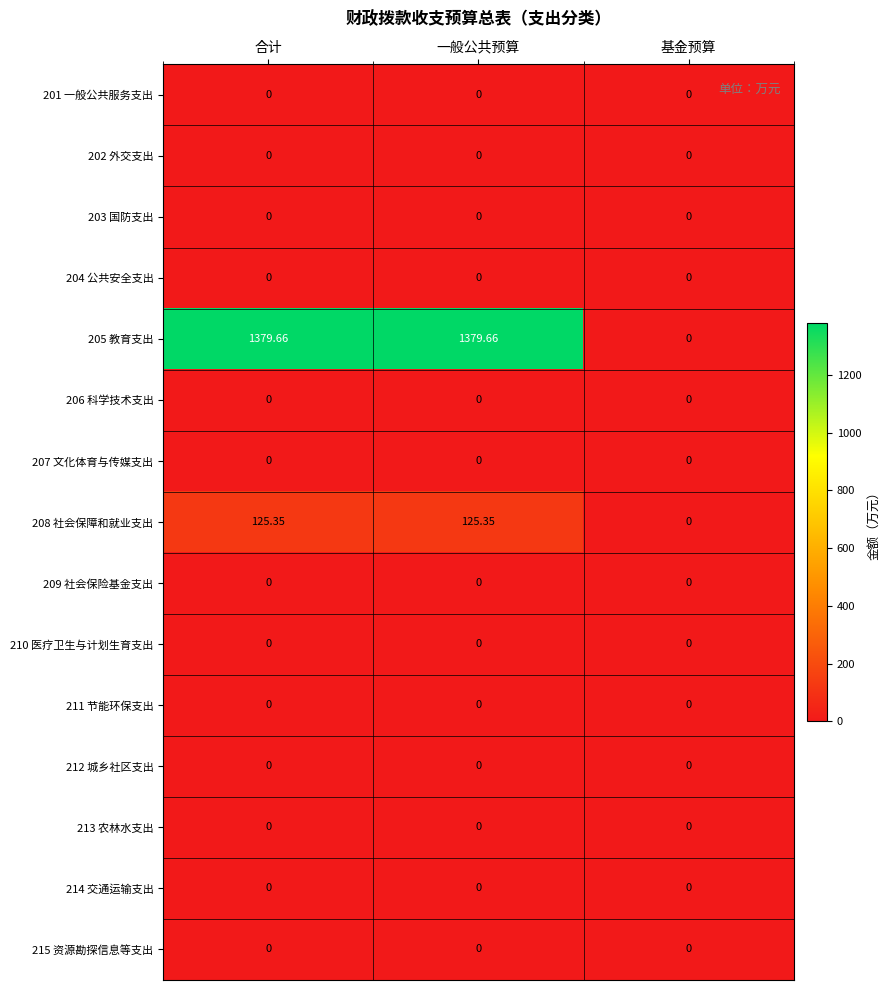

Is the value of 205 教育支出 at 合计 greater than the value of 209 社会保险基金支出 at 基金预算?

Yes